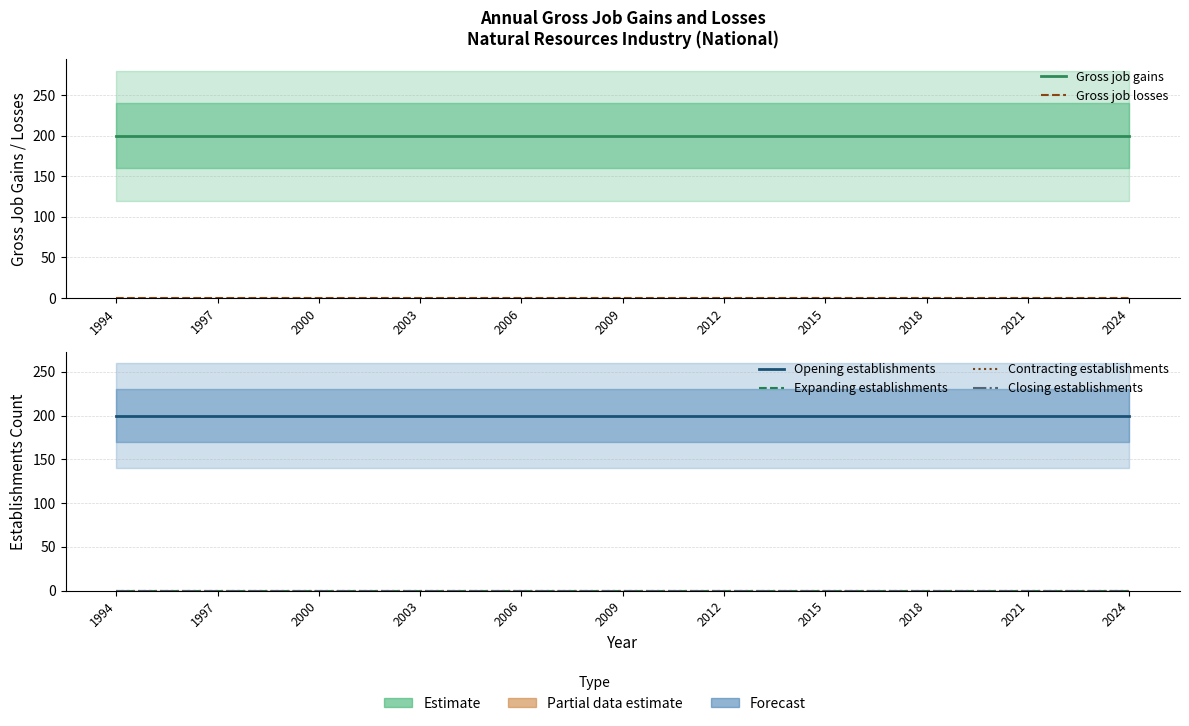

What is the maximum value shown in the chart?

200